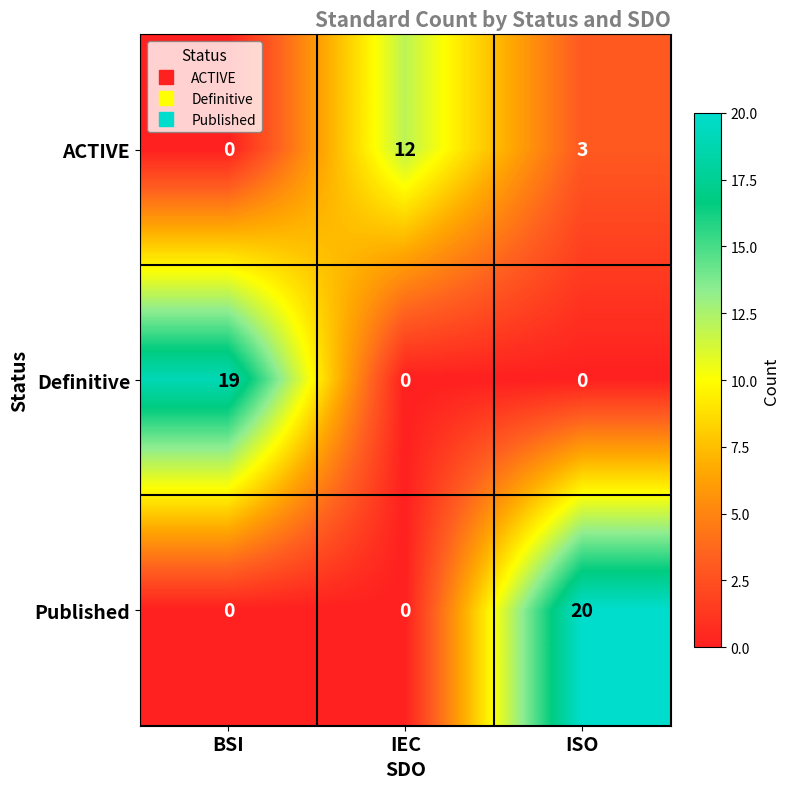

Between BSI and IEC, which series saw the biggest shift?

Definitive